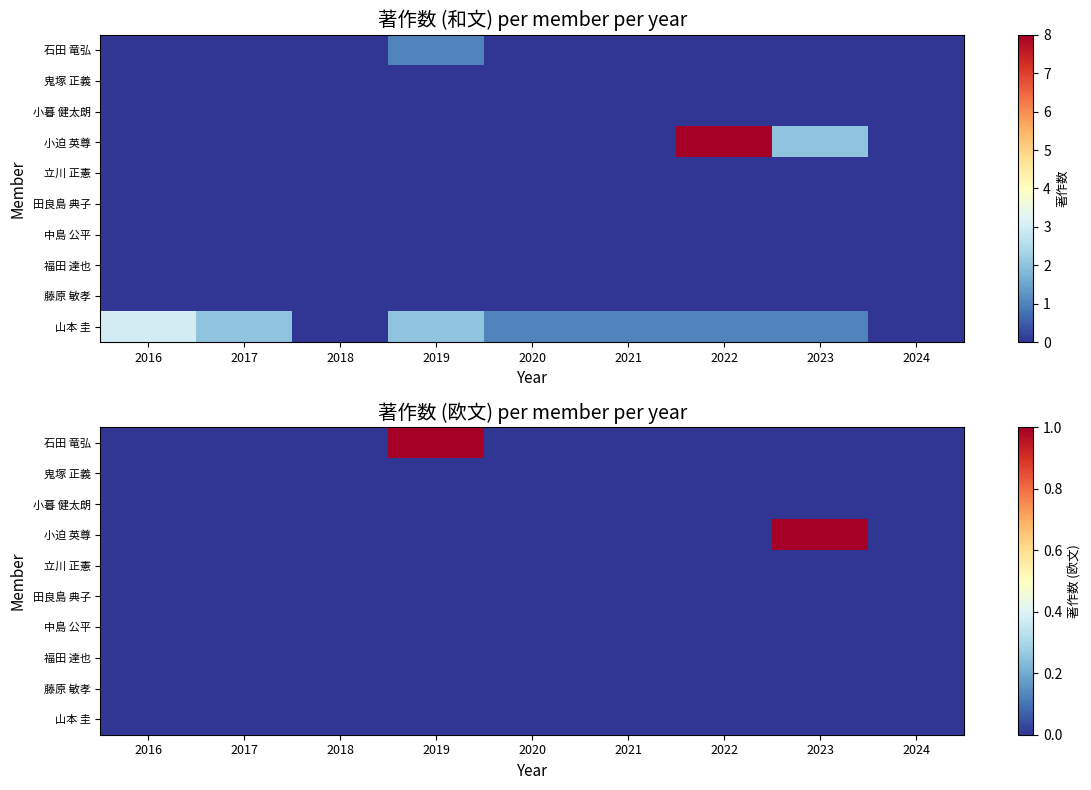

Where is 田良島 典子 nearest to the value 0?

2016